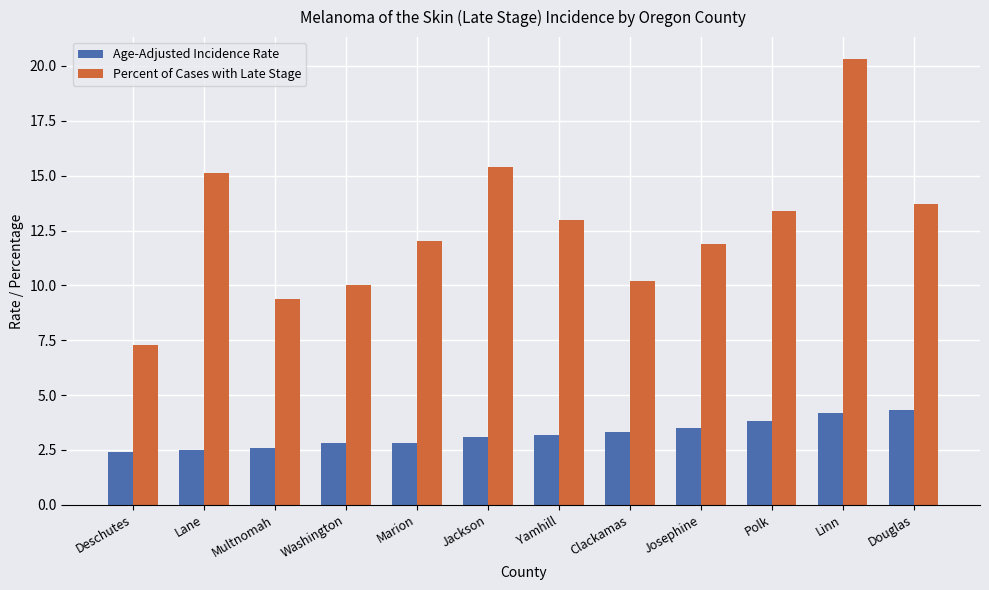

What is the minimum value shown in the chart?

2.4